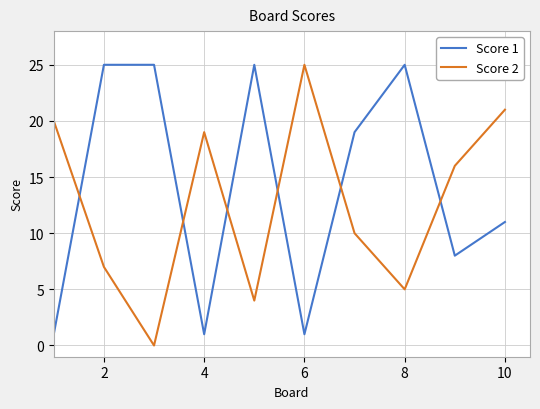

What is the highest value of the Score 2 series?

25